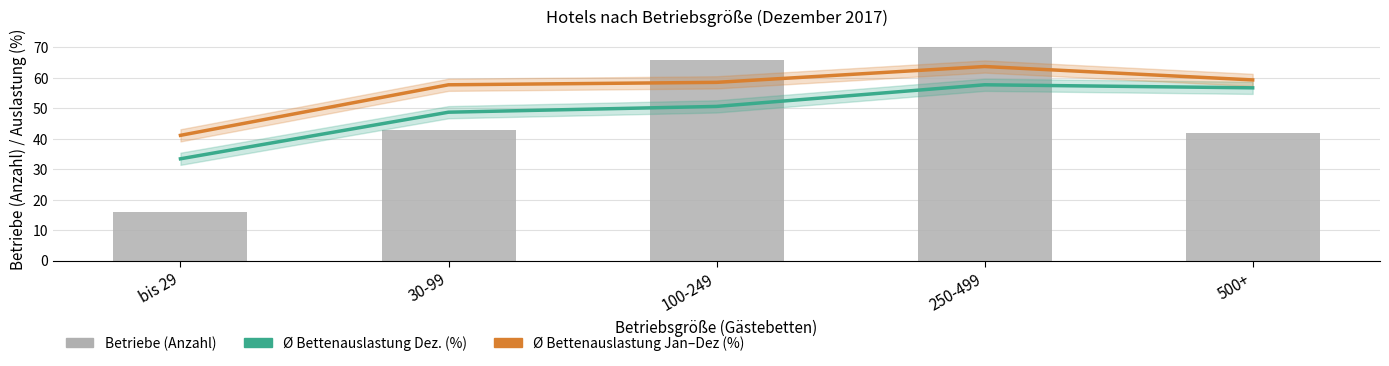

At which category is the sum across all series the highest?

250-499